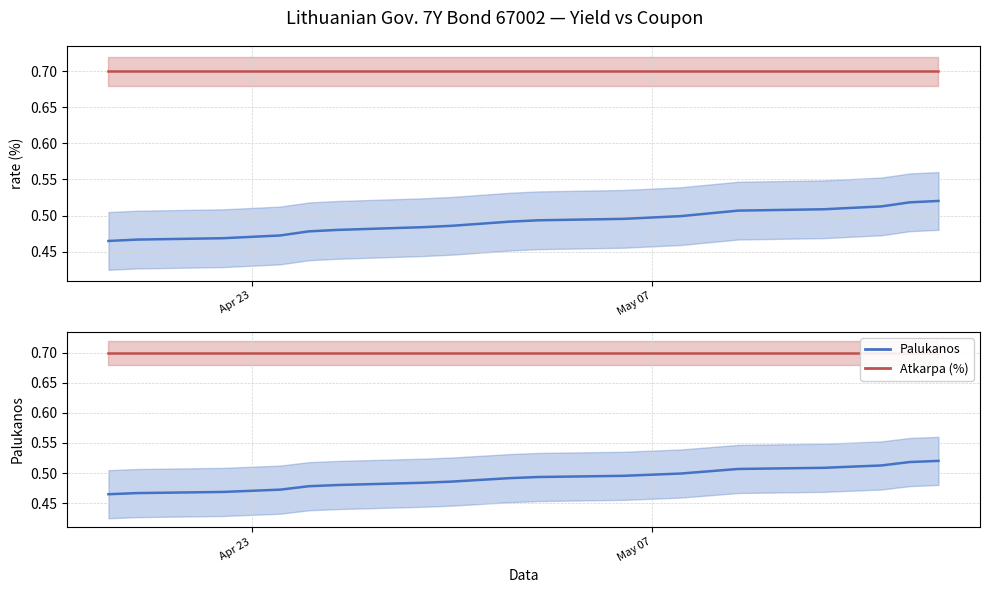

What is the minimum value shown in the chart?

0.5